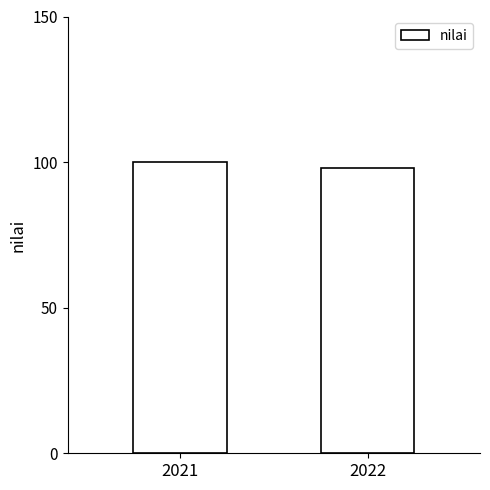

Are the bars grouped side by side (vs. stacked)?

No